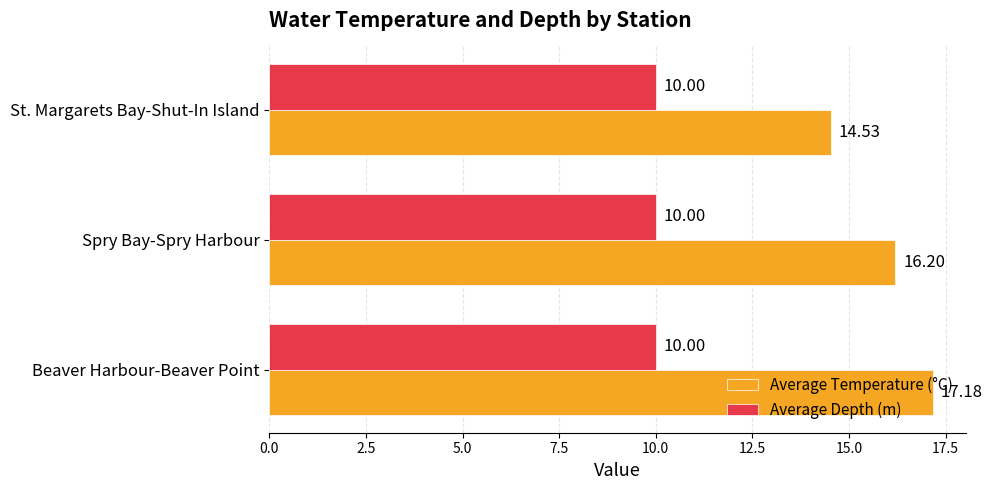

Where is Average Temperature (°C) nearest to the value 15?

St. Margarets Bay-Shut-In Island